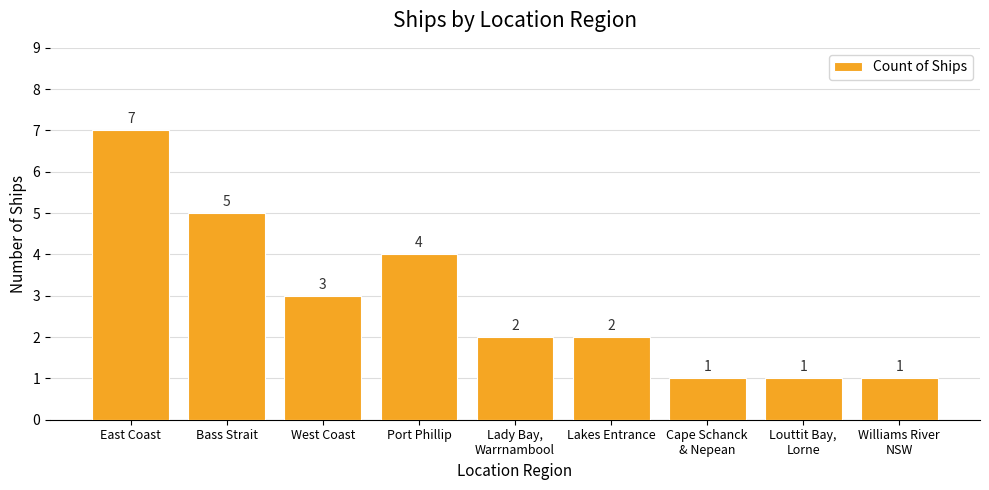

Which category has the highest value across all series?

East Coast